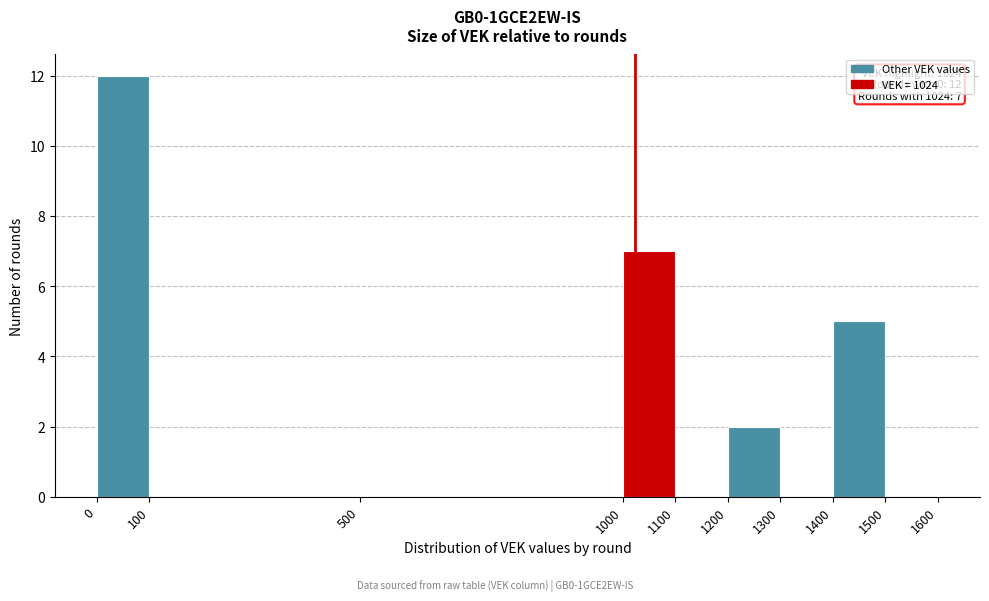

Over which range of the x-axis is the bar tallest?

0 to 100